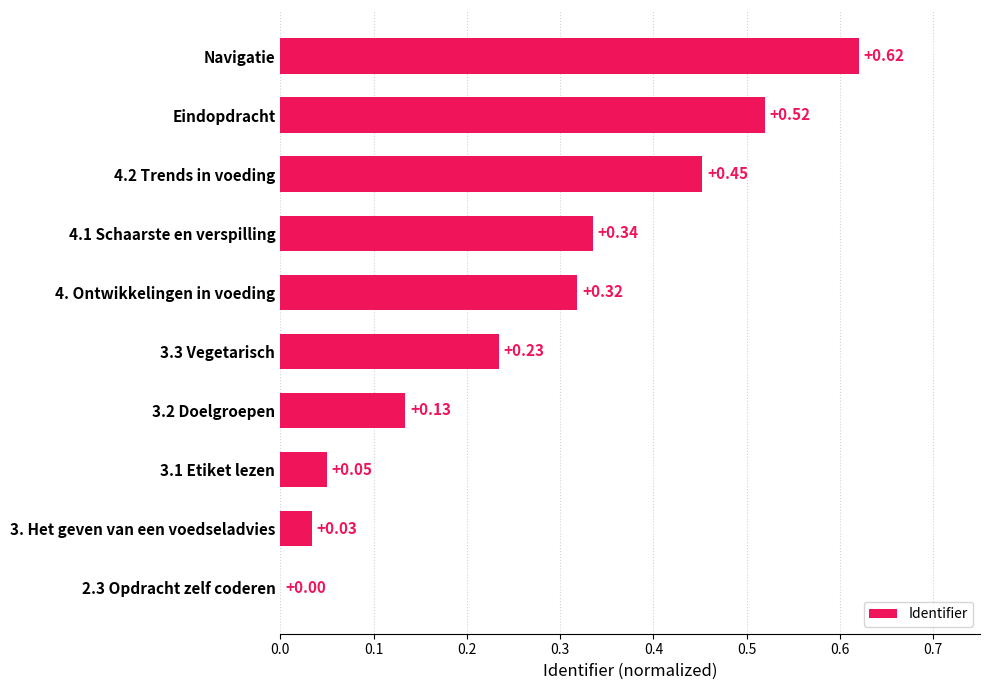

What is the change in value from 2.3 Opdracht zelf coderen to 3.1 Etiket lezen?

+0.1